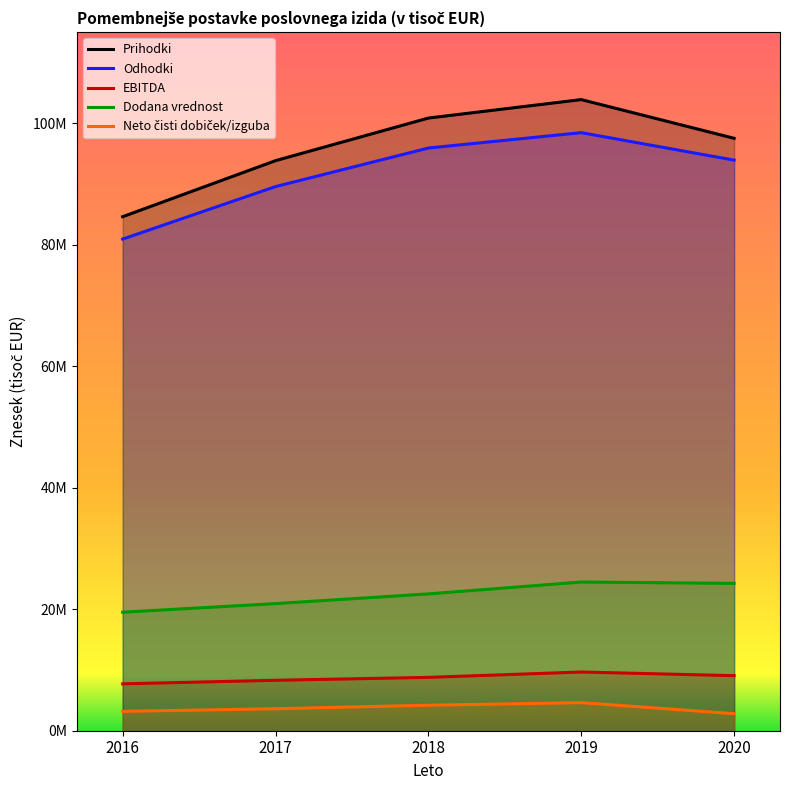

True or false: Dodana vrednost has more than 1 points higher than both neighbors.

False